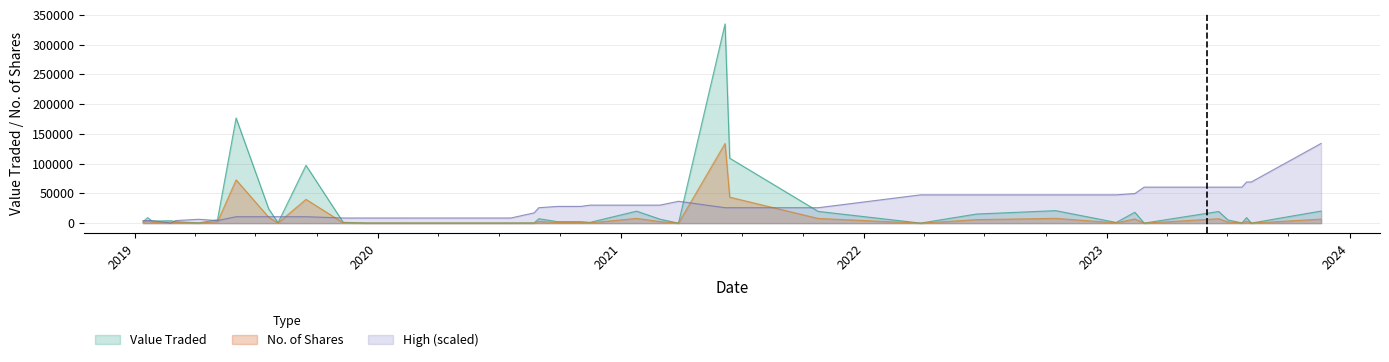

What is the maximum value for Value Traded?

335063.0